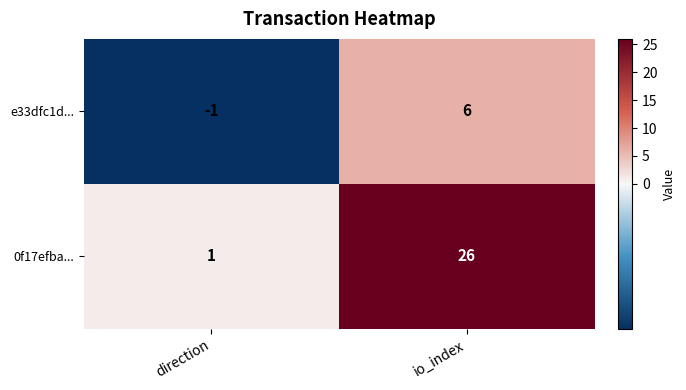

Where is e33dfc1d... nearest to the value 2?

direction